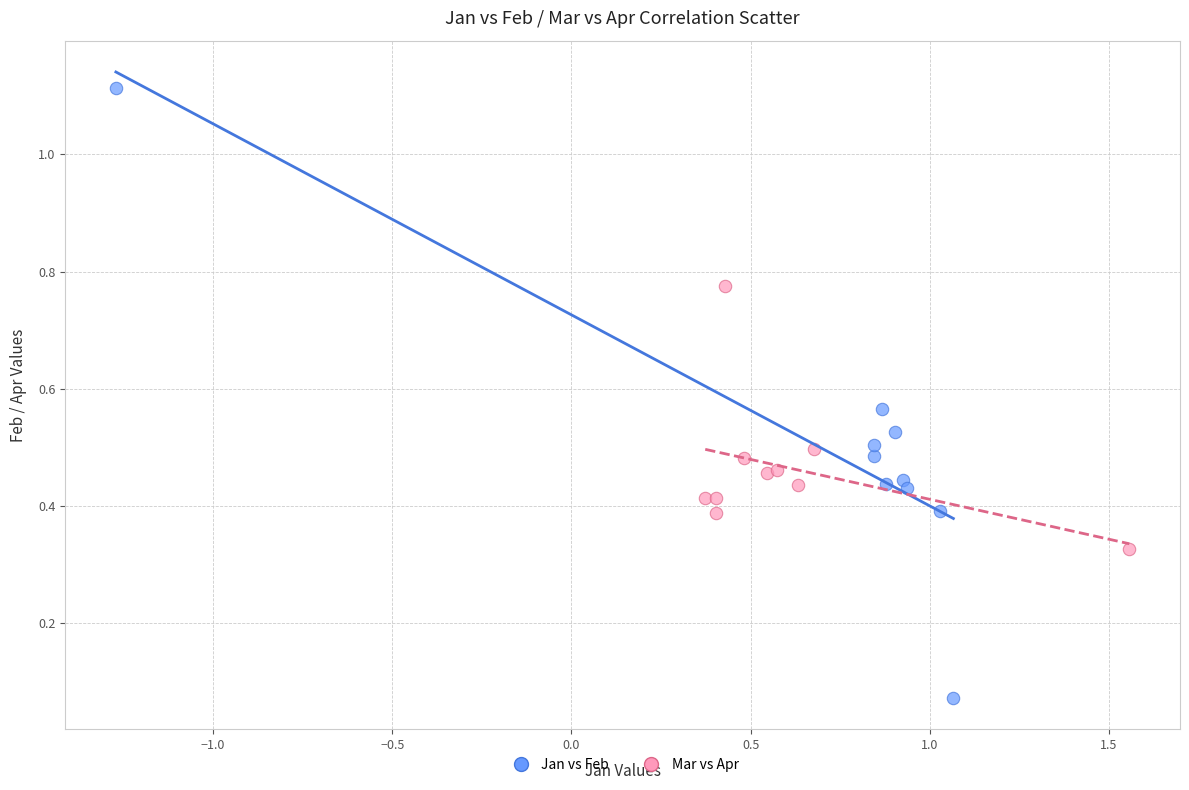

Which series has the widest spread of Y values?

Jan vs Feb